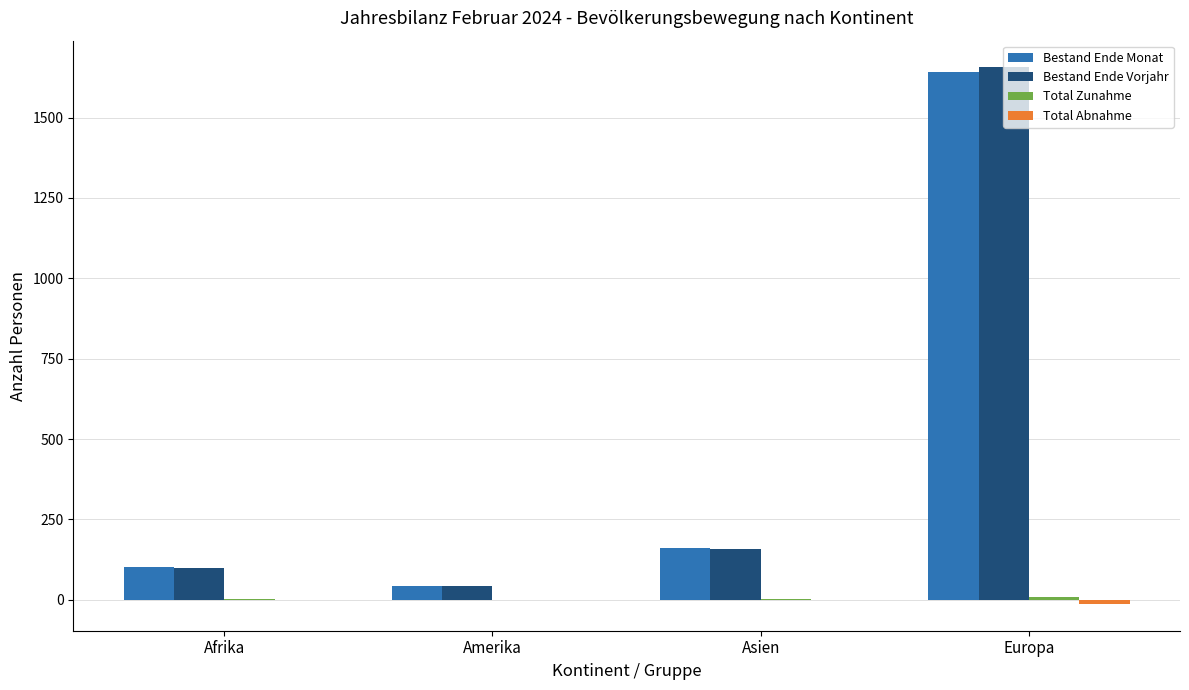

The Bestand Ende Monat series shows 36 at Afrika. True or false?

False